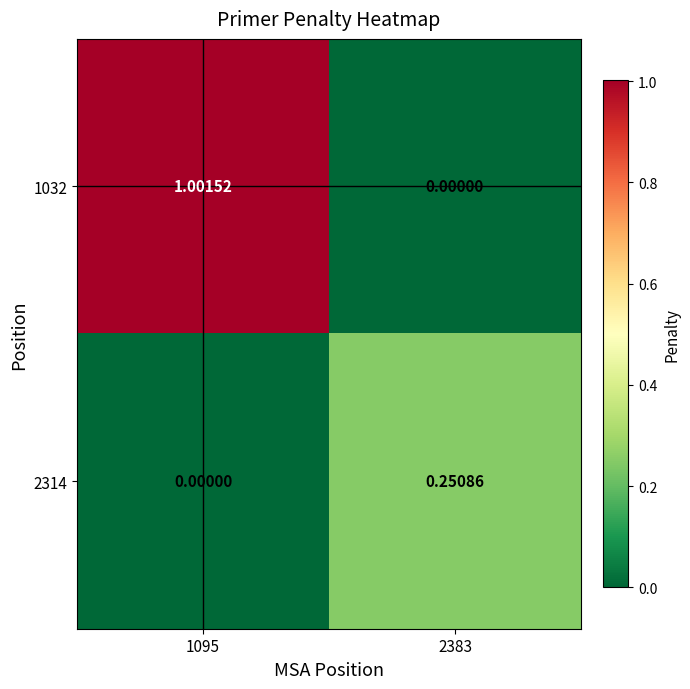

Is the value of 1032 at 1095 greater than the value of 2314 at 1095?

Yes